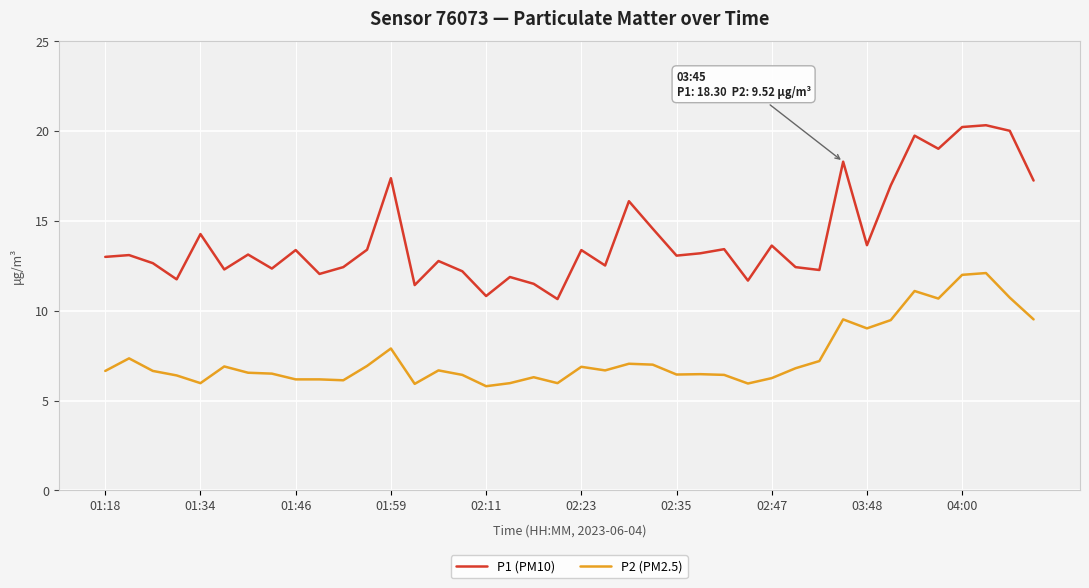

What is the highest value of the P2 (PM2.5) series?

12.1